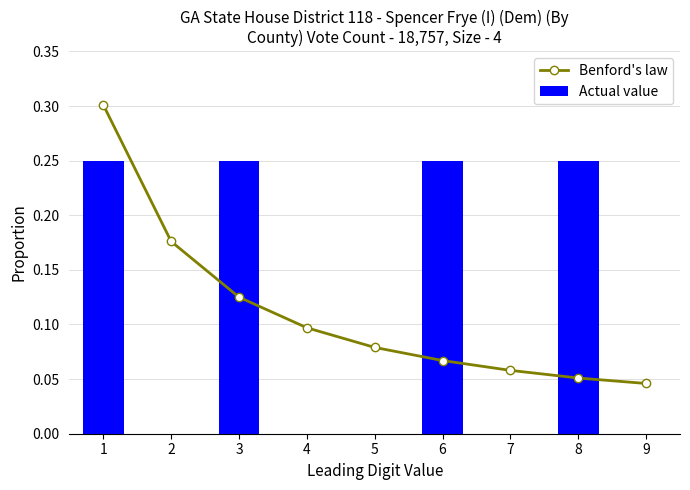

Which label corresponds to the largest value in the chart?

1